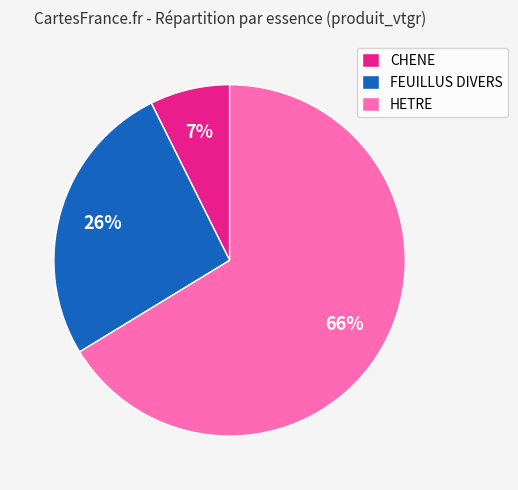

To the nearest percent, what is the average slice percentage?

33%